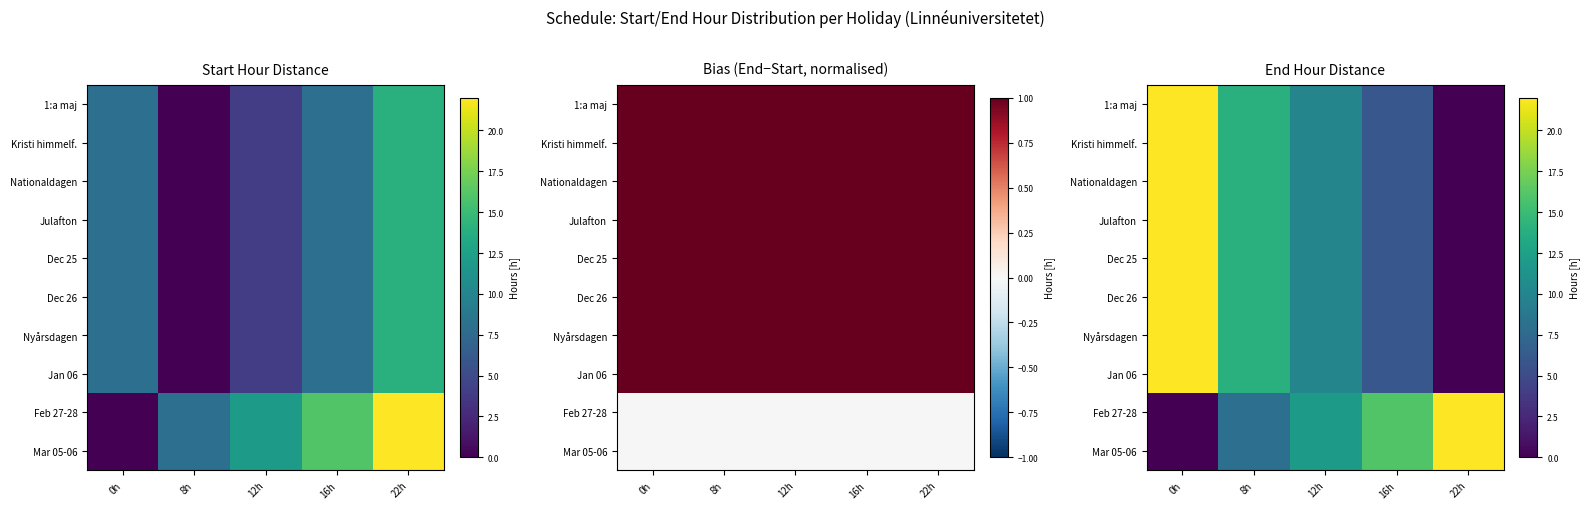

Is it true that Julafton equals 15 at 0h?

False